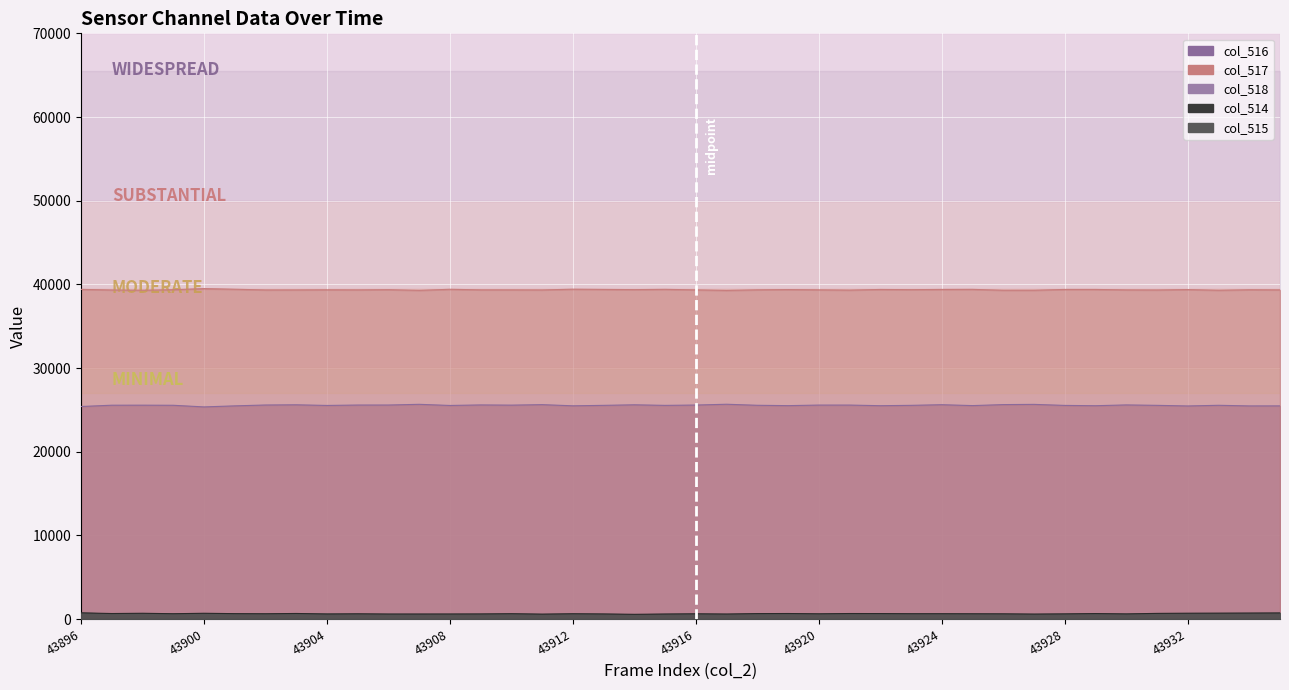

Is the value of col_514 at 43931 greater than the value of col_516 at 43907?

No